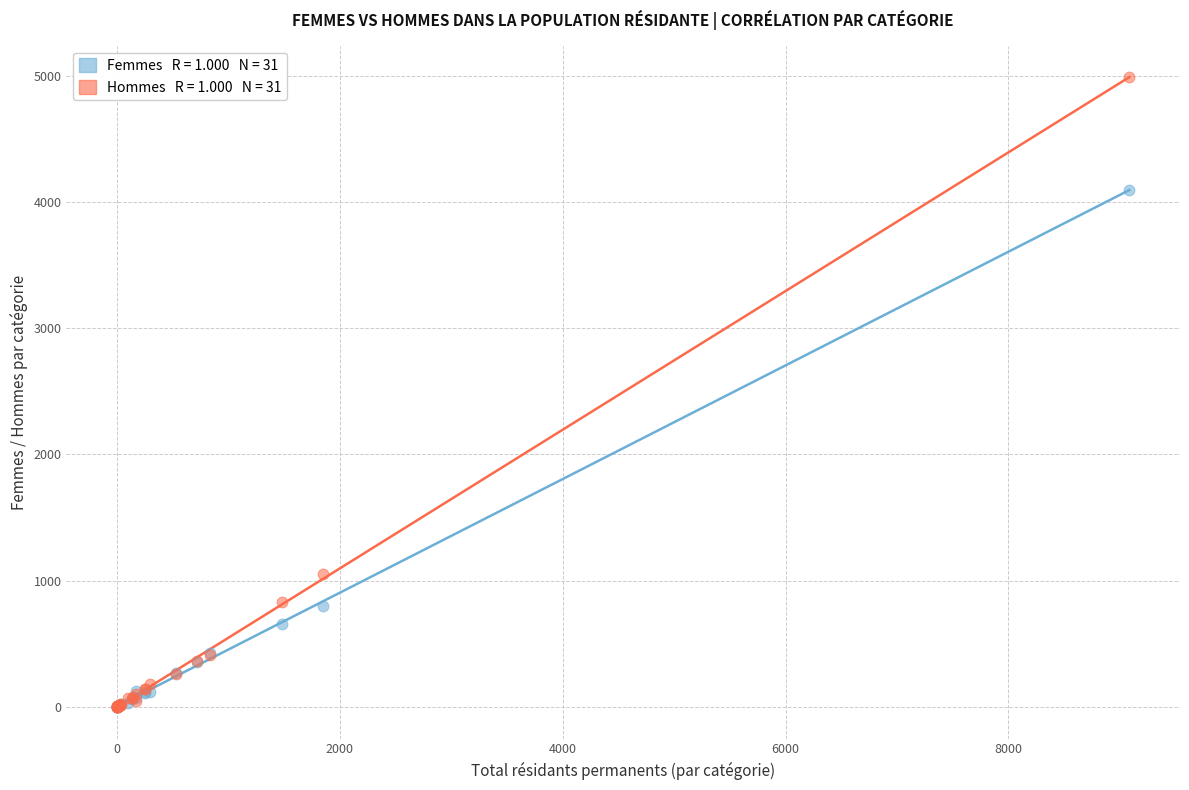

Across all series, what Y value is closest to 2493?

1053